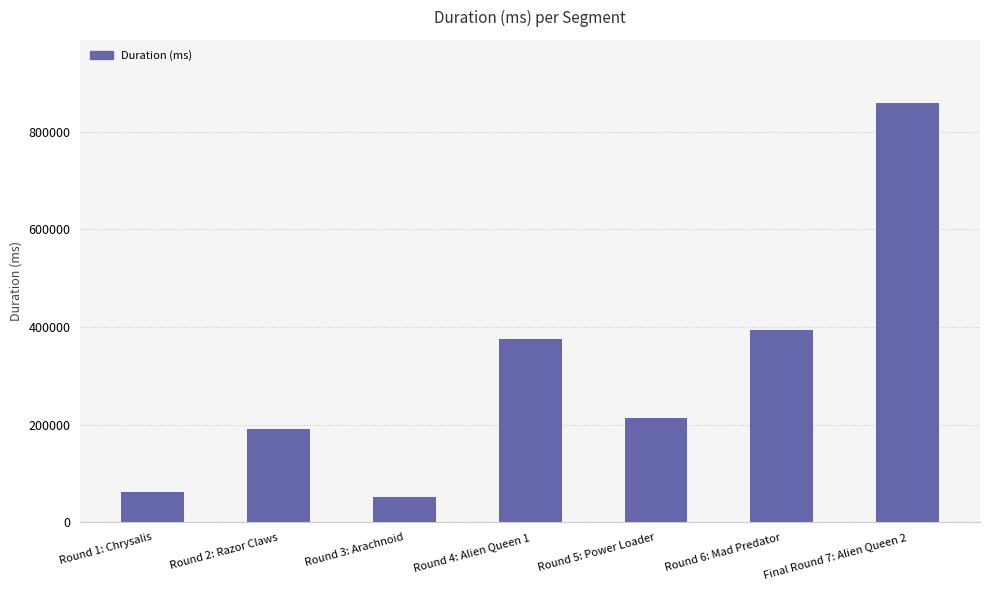

True or false: the data shows 494340 at Round 4: Alien Queen 1.

False